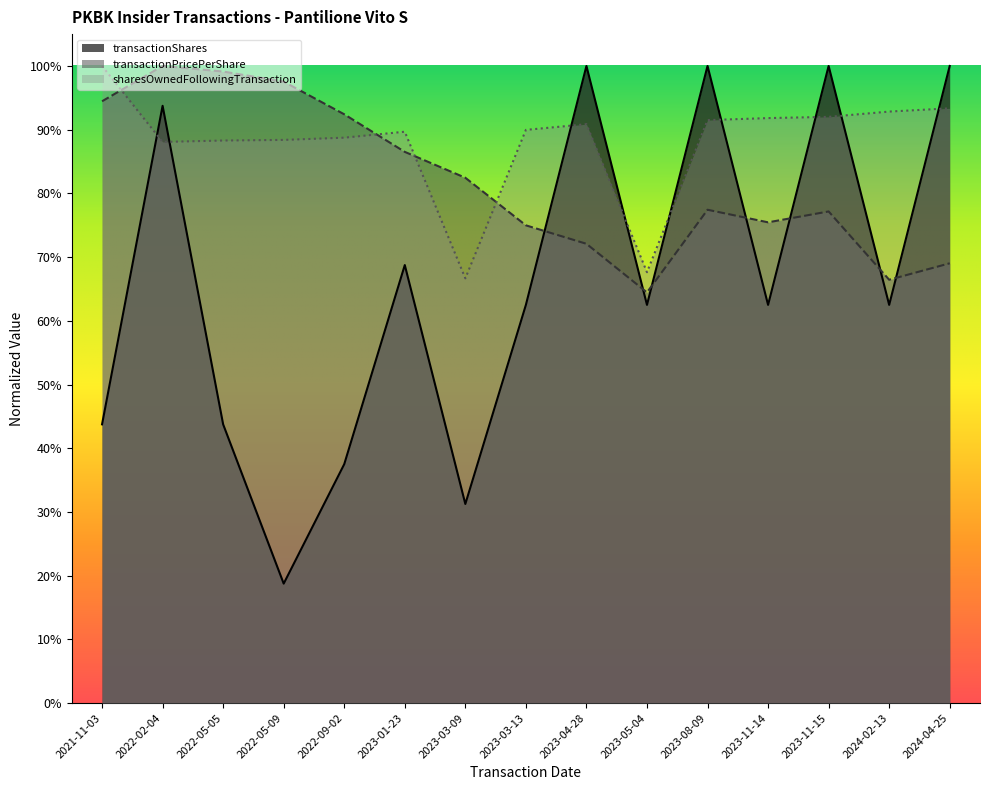

List the labels in order of sharesOwnedFollowingTransaction value, smallest first.

2023-03-09, 2023-05-04, 2022-02-04, 2022-05-05, 2022-05-09, 2022-09-02, 2023-01-23, 2023-03-13, 2023-04-28, 2023-08-09, 2023-11-14, 2023-11-15, 2024-02-13, 2024-04-25, 2021-11-03